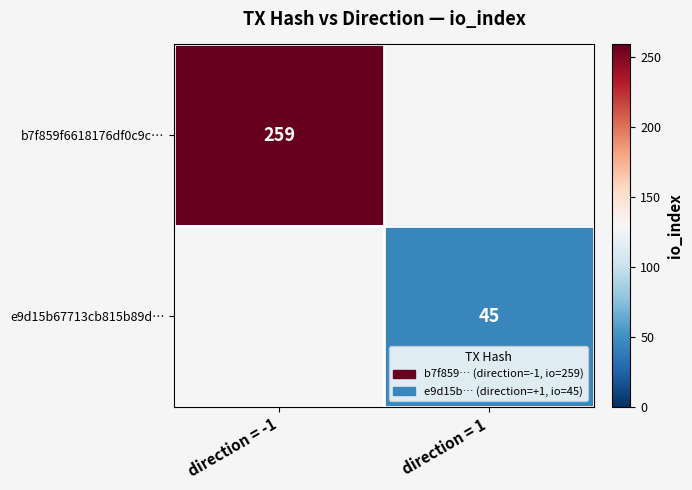

Count the number of data series in this chart.

2